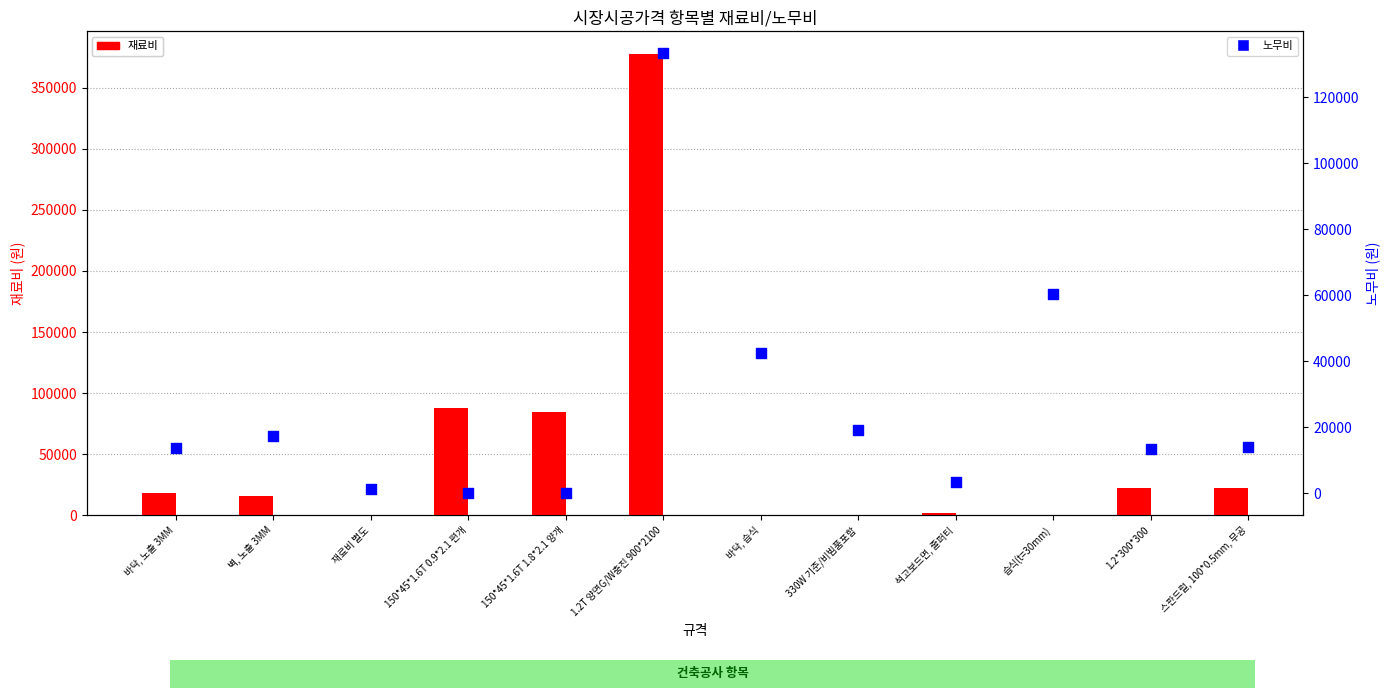

At how many categories does at least one series exceed 159415?

1